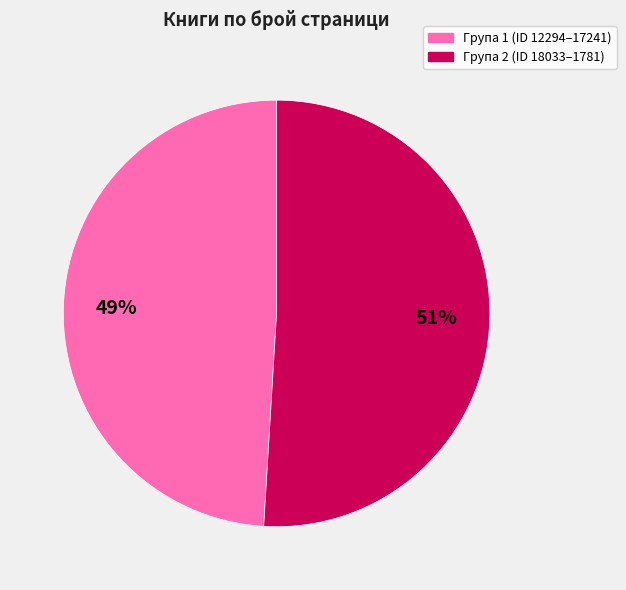

Count the number of slices in the pie.

2